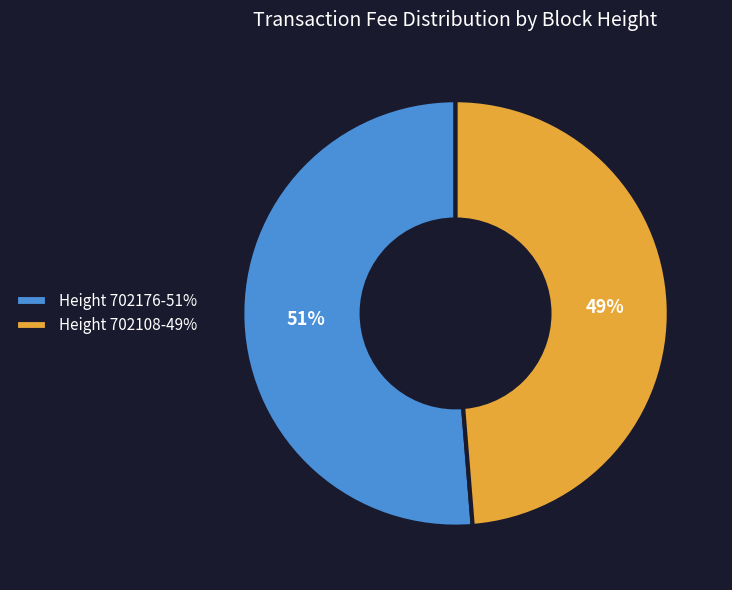

To the nearest percent, what portion does Height 702176-51% represent?

51%